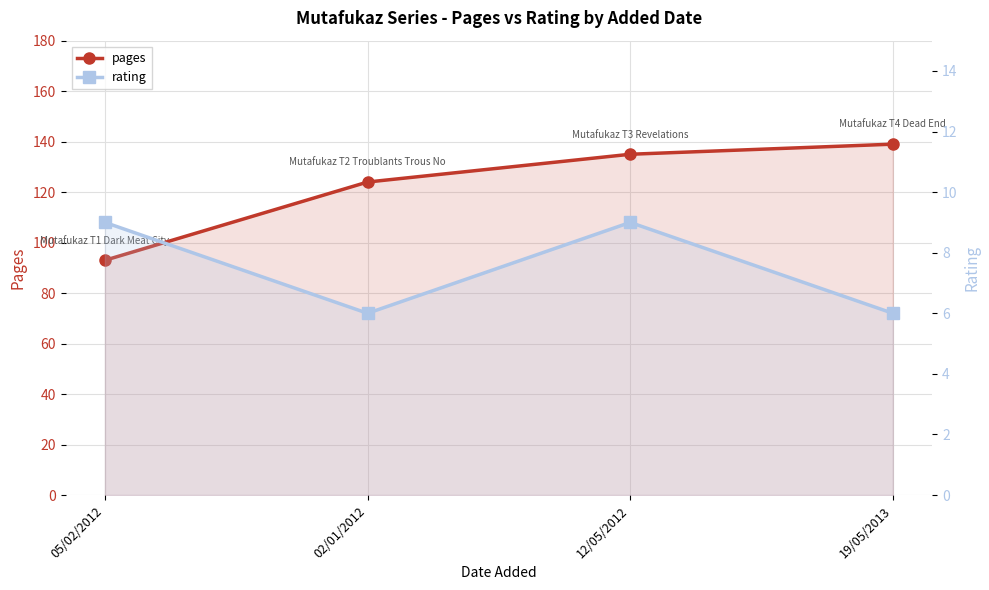

What position from the left is 02/01/2012?

2